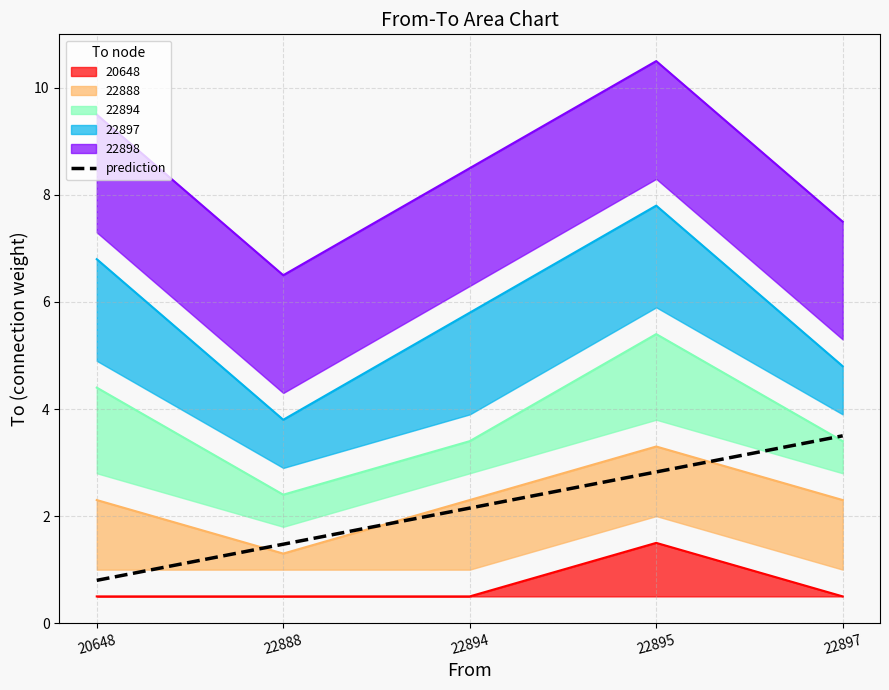

Where does the data first go above 2?

22894